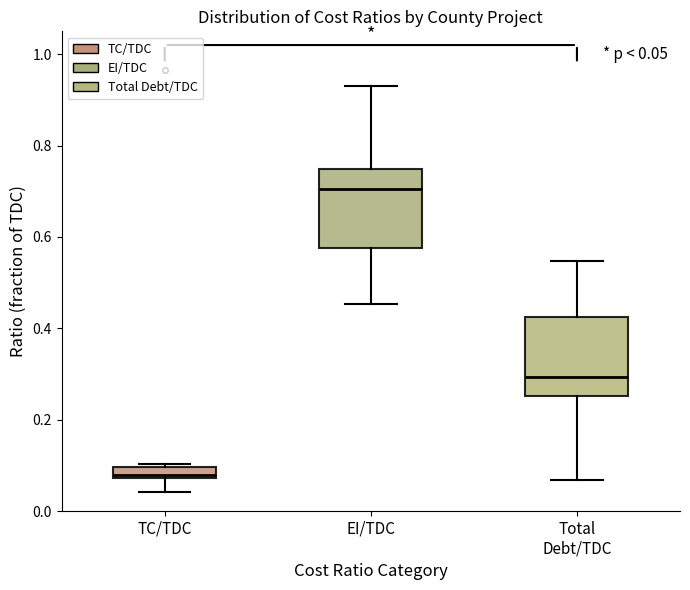

Which box has the highest median line?

EI/TDC